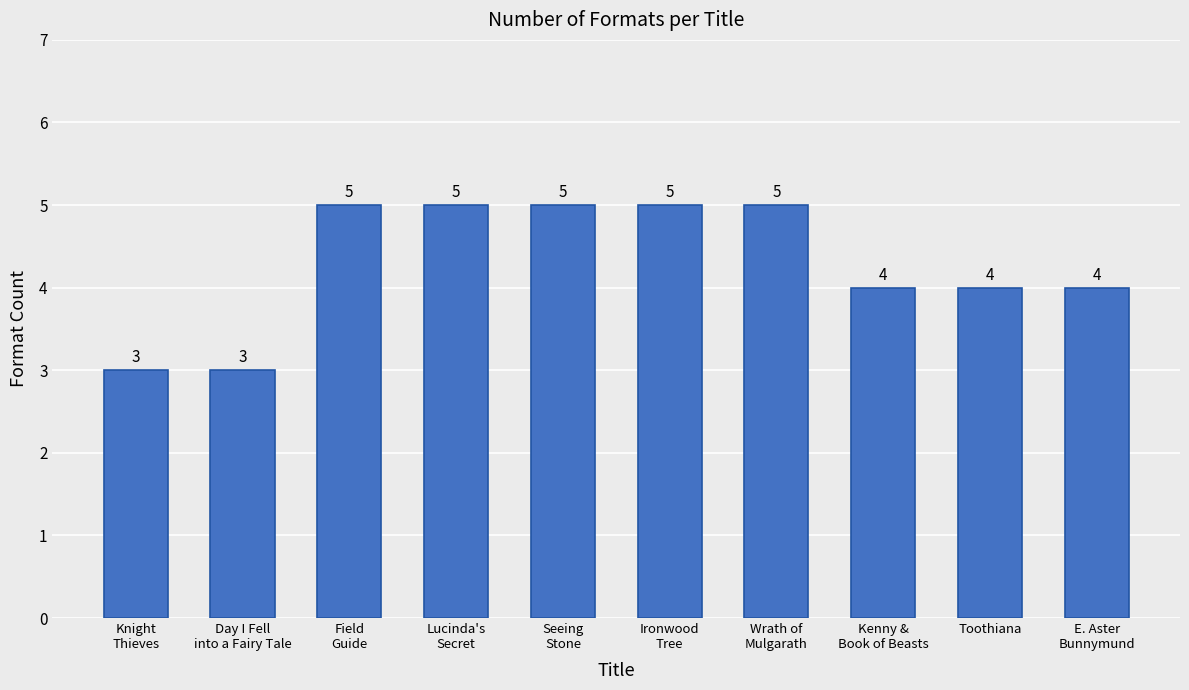

What is the average value?

4